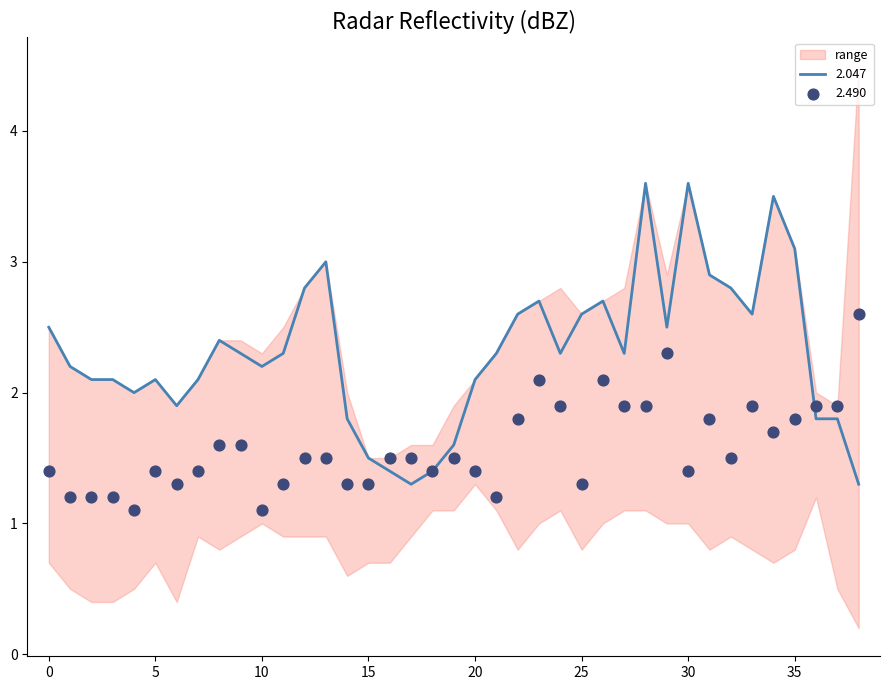

What is the maximum value for 2.047?

3.6